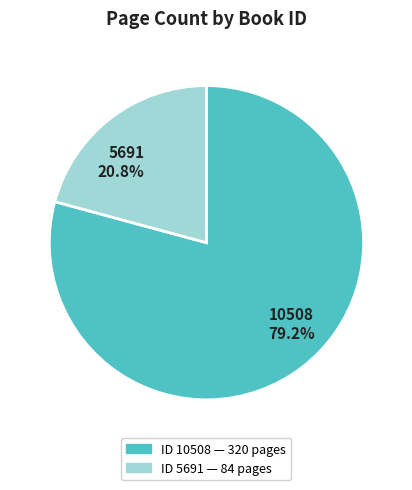

Which slice is the largest?

10508